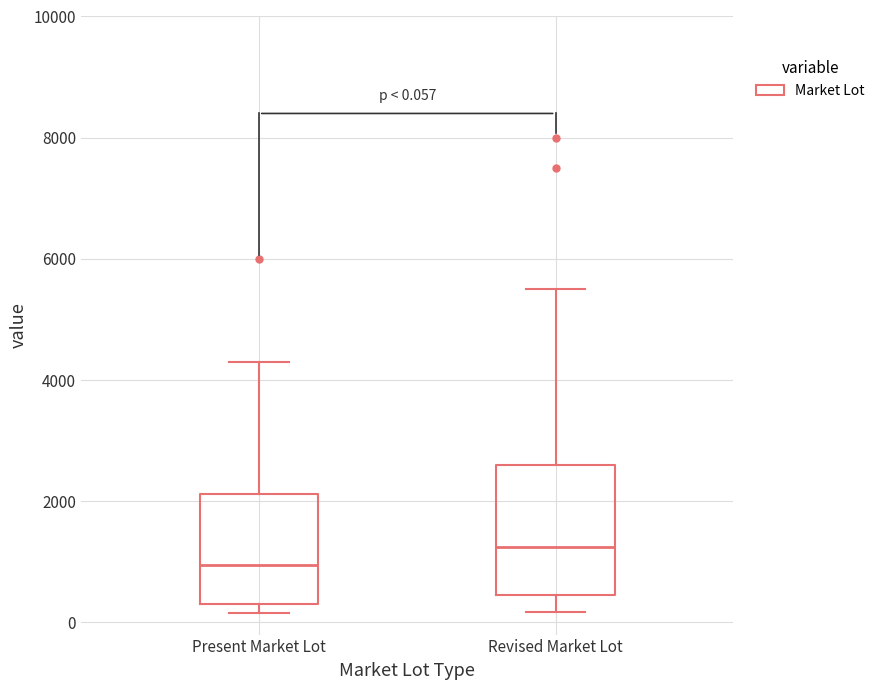

Which box's median line is the highest?

Revised Market Lot